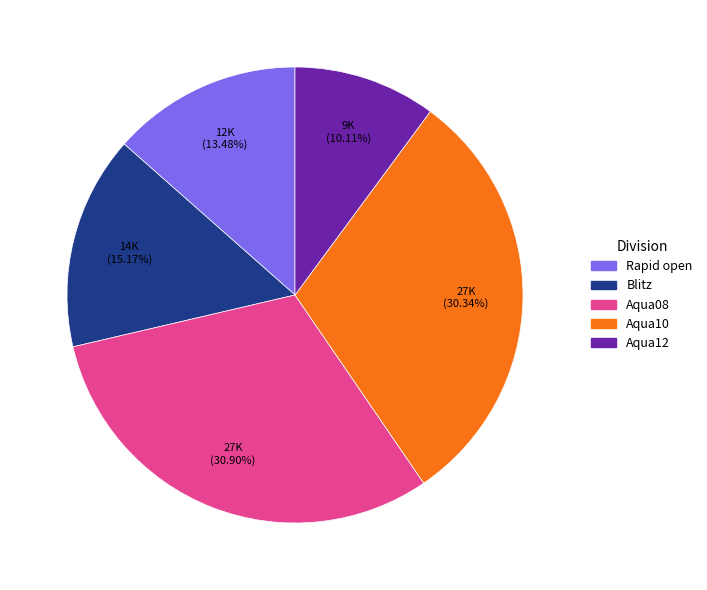

How many slices are in this pie chart?

5